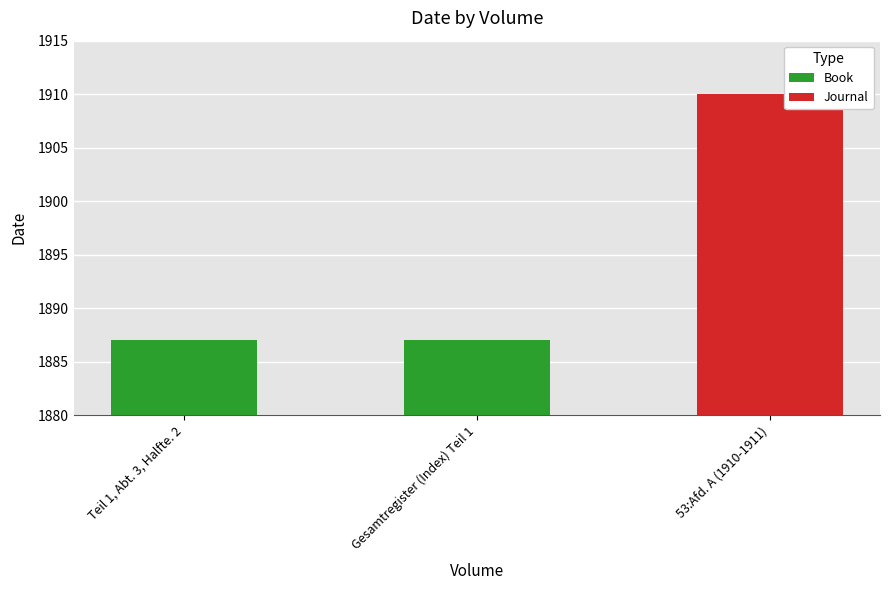

Reading left to right, transcribe all the data shown in this chart.

Teil 1, Abt. 3, Halfte. 2=1887	Gesamtregister (Index) Teil 1=1887	53:Afd. A (1910-1911)=1910